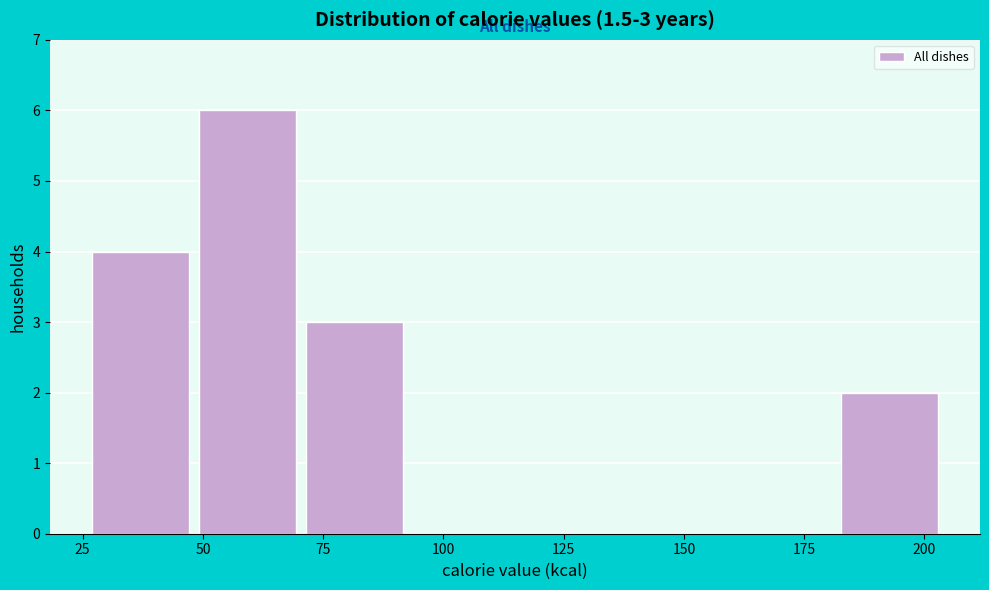

Which range on the x-axis has the tallest bar?

50 to 70